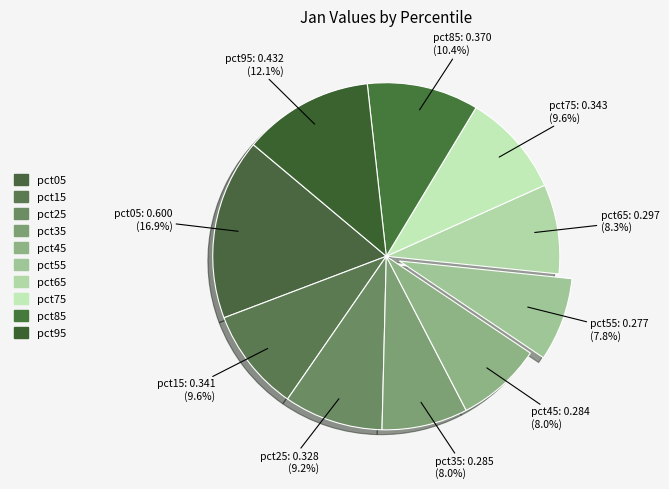

To the nearest percent, what portion does pct15 represent?

10%